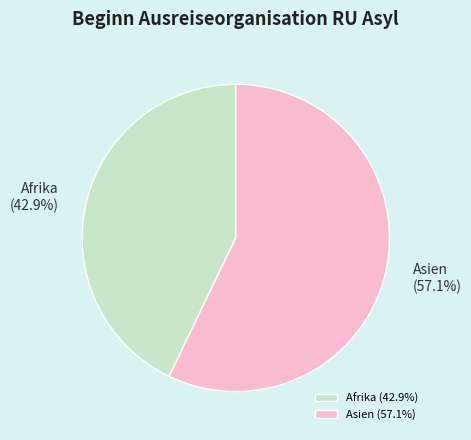

To the nearest percent, what is the average slice percentage?

50%